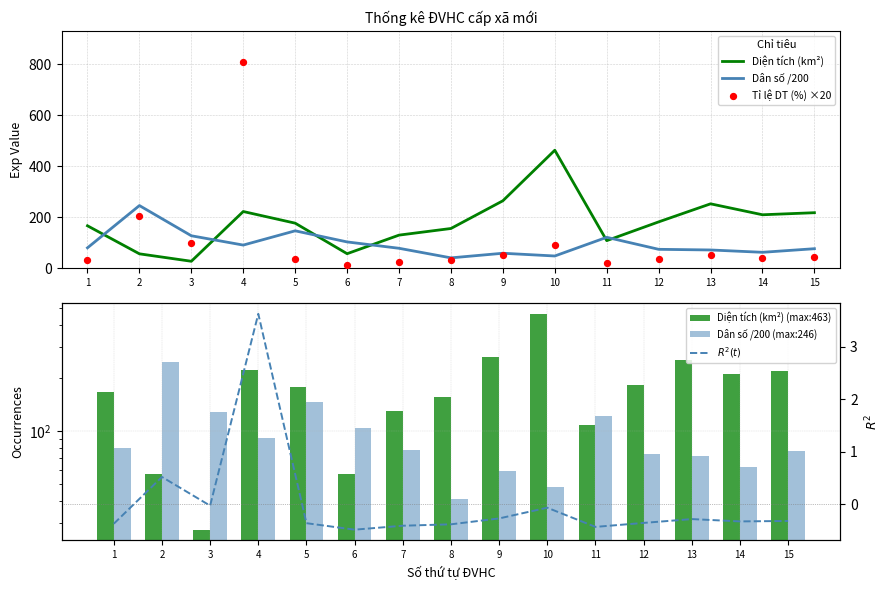

Is the value of Dân số /200 at 2 greater than the value of $R^2(t)$ at 13?

Yes